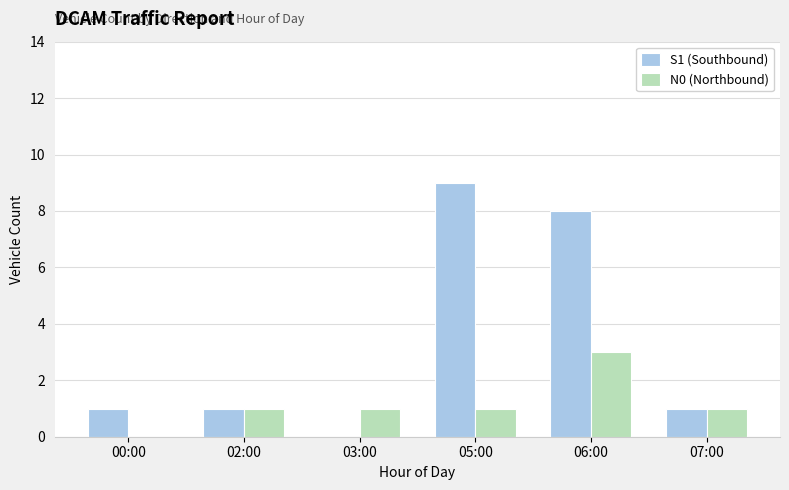

Are the bars grouped side by side (vs. stacked)?

Yes